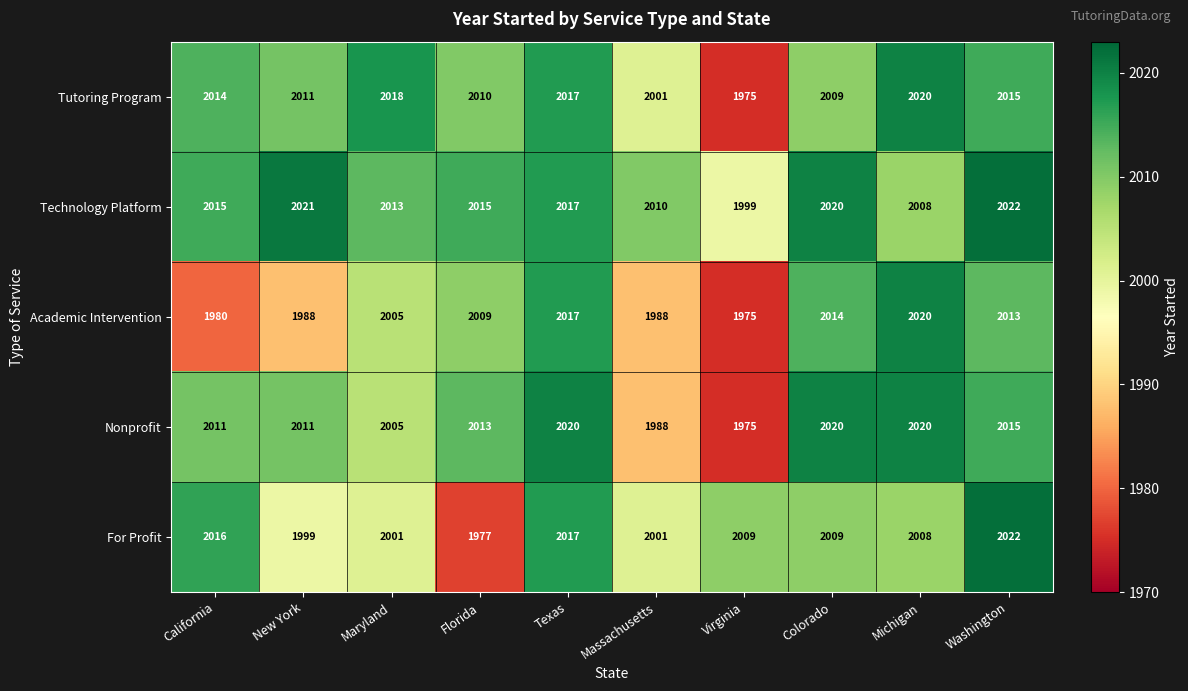

Which category has the highest value across all series?

Washington